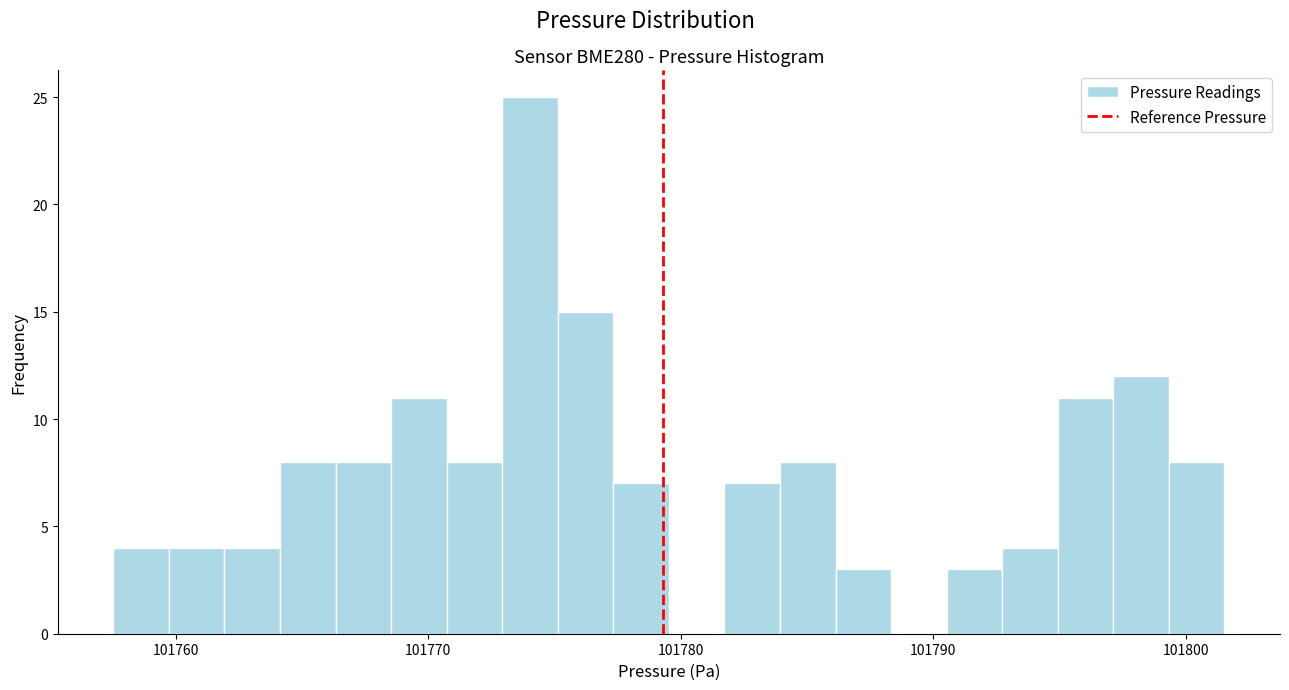

Read against the x-axis, roughly where is the centre of the tallest bar?

101774